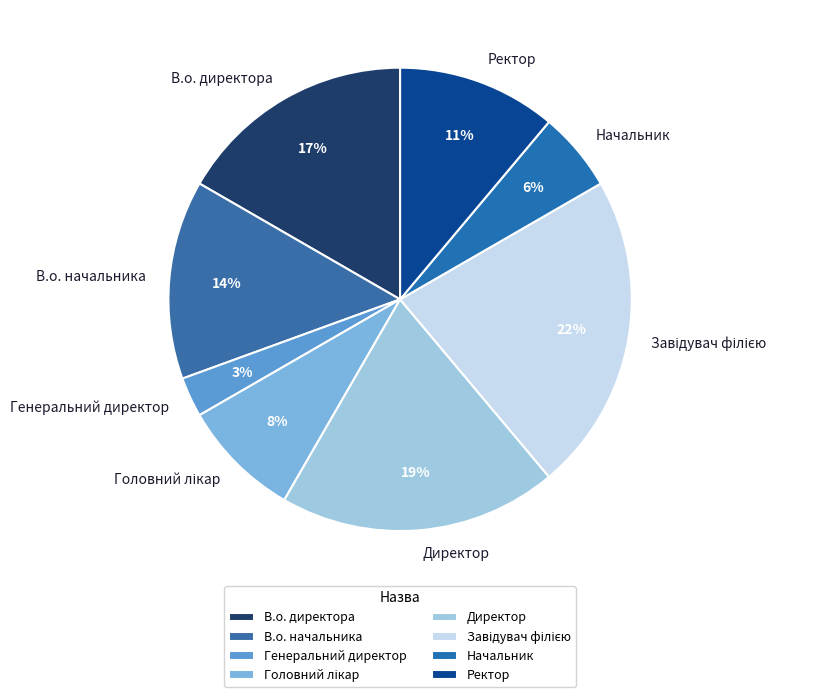

To the nearest percent, what is the difference between the Генеральний директор and Ректор slice percentages?

8%